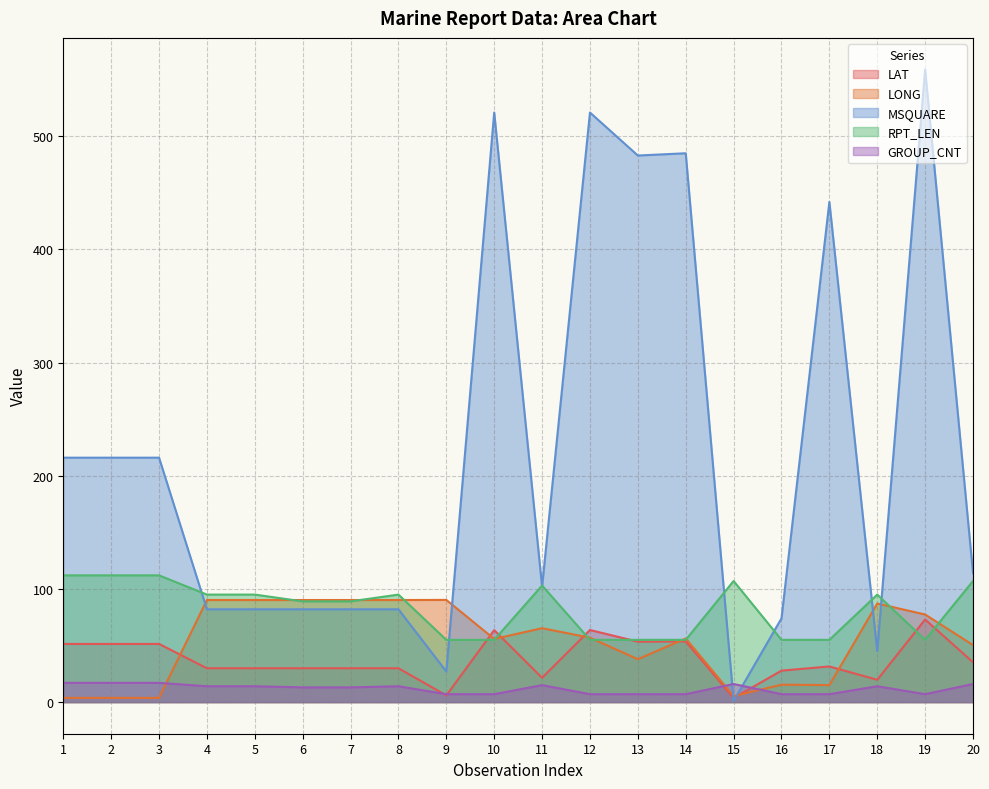

What is the difference between the maximum and minimum values in the GROUP_CNT series?

10.0